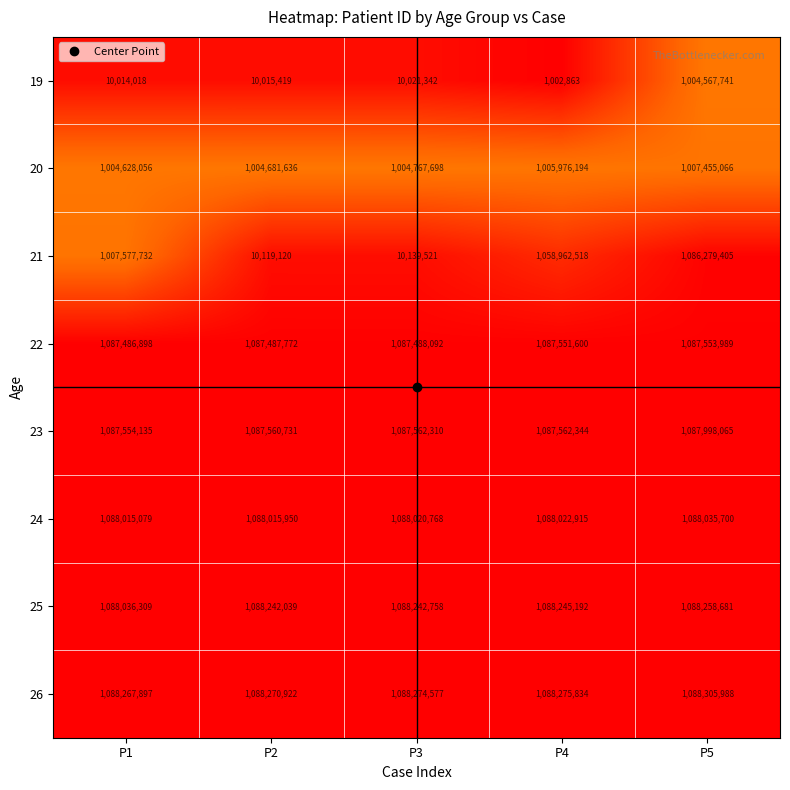

What is the total value across all series at P3?

6464517066